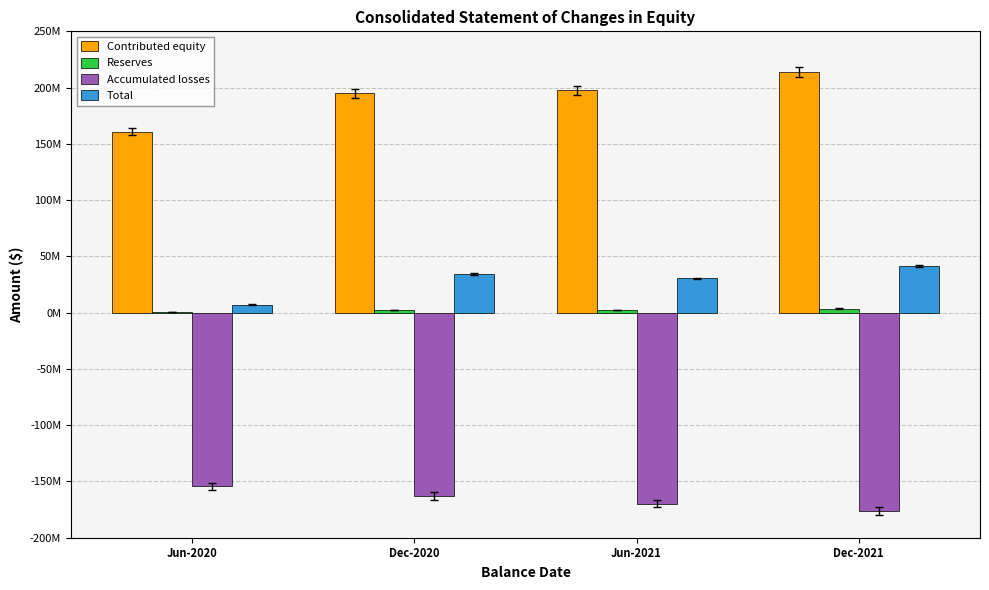

What is the label of the 4th bar from the right?

Jun-2020